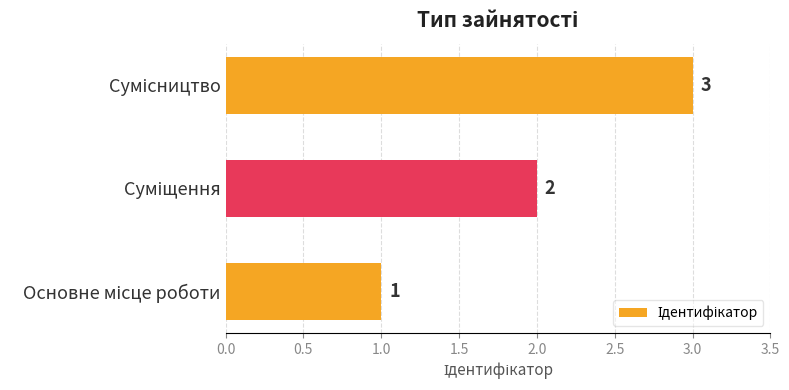

Does the chart contain any negative values?

No